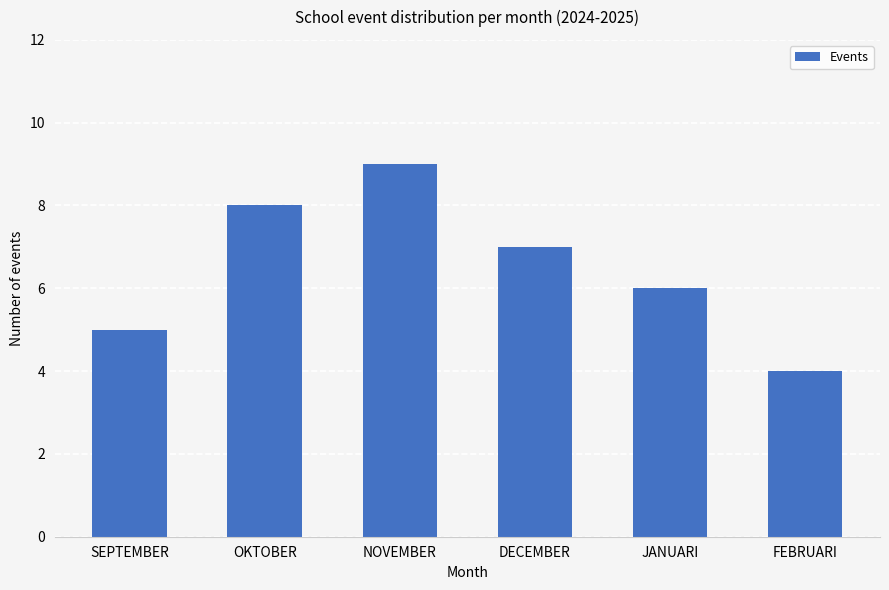

True or false: the data shows 6 at NOVEMBER.

False